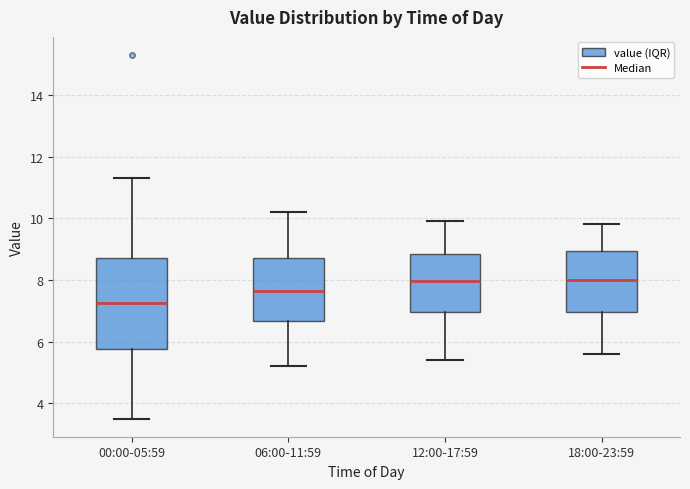

Reading left to right, transcribe this box plot: for each box, give where its median line is, the range the box spans, and where its two whiskers end, as read against the y-axis. The values are not printed on the chart, so give them approximately, as read against the axis.

00:00-05:59: median 7.2, box 5.8 to 8.8, whiskers 3.6 to 11.4
06:00-11:59: median 7.6, box 6.6 to 8.8, whiskers 5.2 to 10.2
12:00-17:59: median 8.0, box 7.0 to 8.8, whiskers 5.4 to 10.0
18:00-23:59: median 8.0, box 7.0 to 9.0, whiskers 5.6 to 9.8